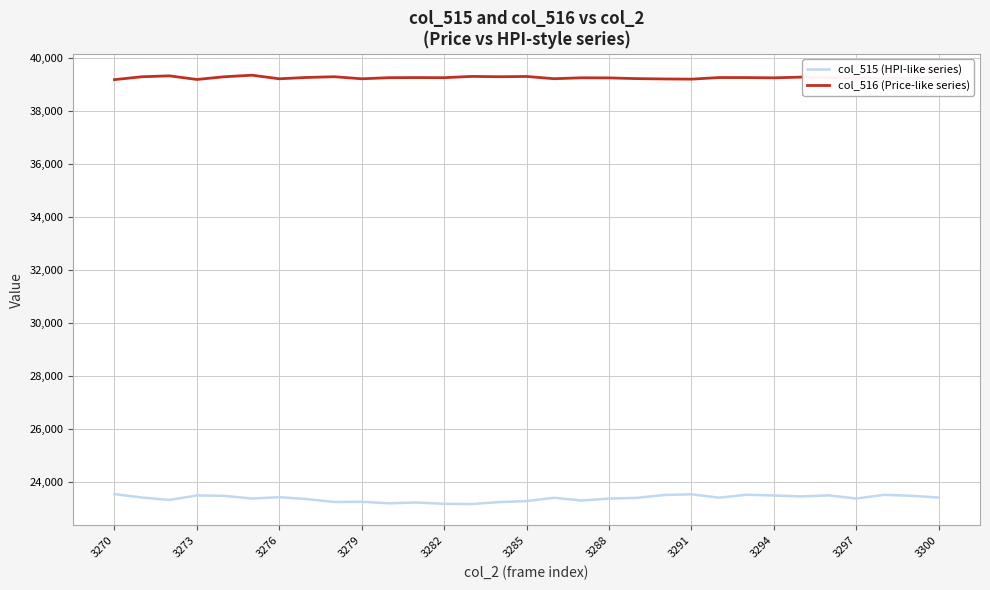

List the series in order of their peak value, lowest first.

col_515 (HPI-like series), col_516 (Price-like series)